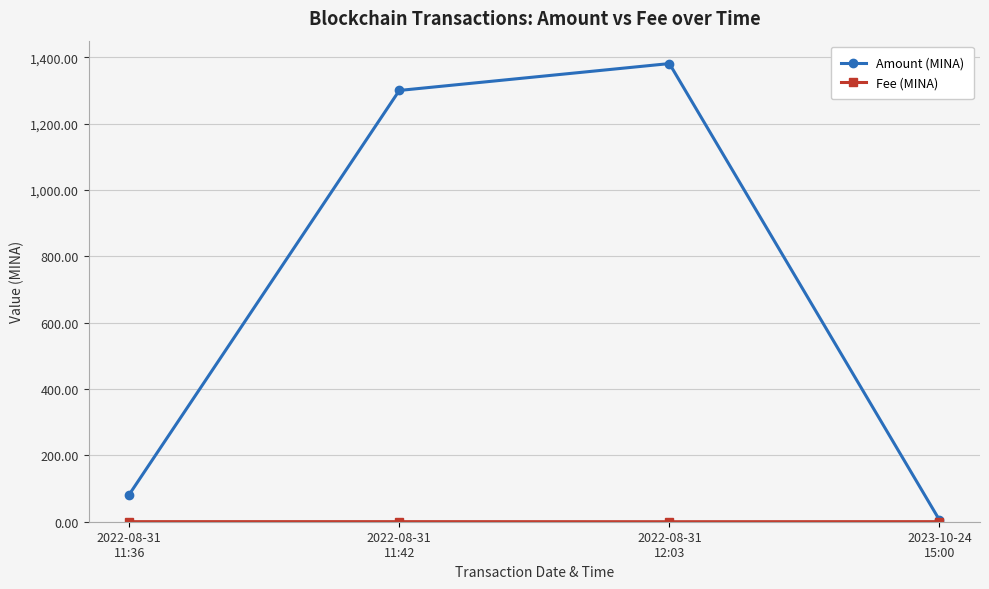

What is the value of the Amount (MINA) point at the 1st from the left?

82.0